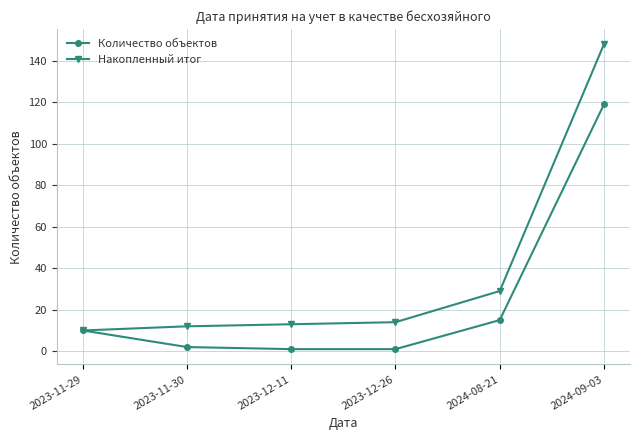

The value of Количество объектов at 2024-09-03 is 119. True or false?

True